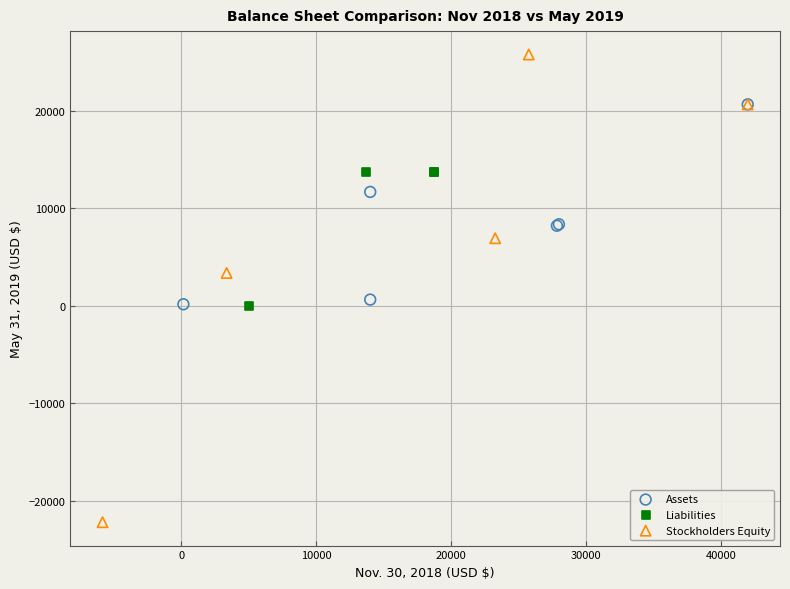

Which series reaches the minimum Y coordinate?

Stockholders Equity